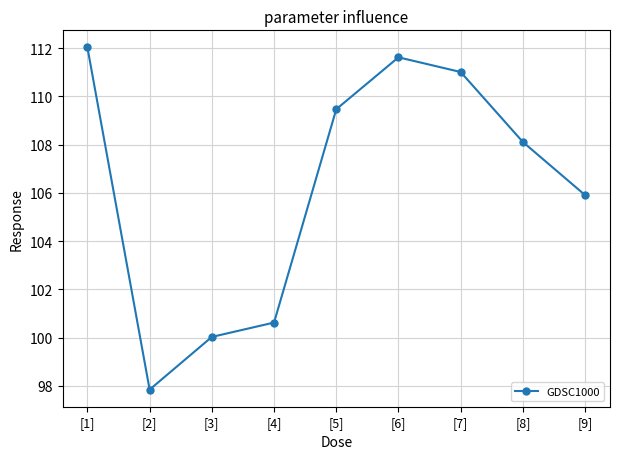

How many series are shown in this chart?

1